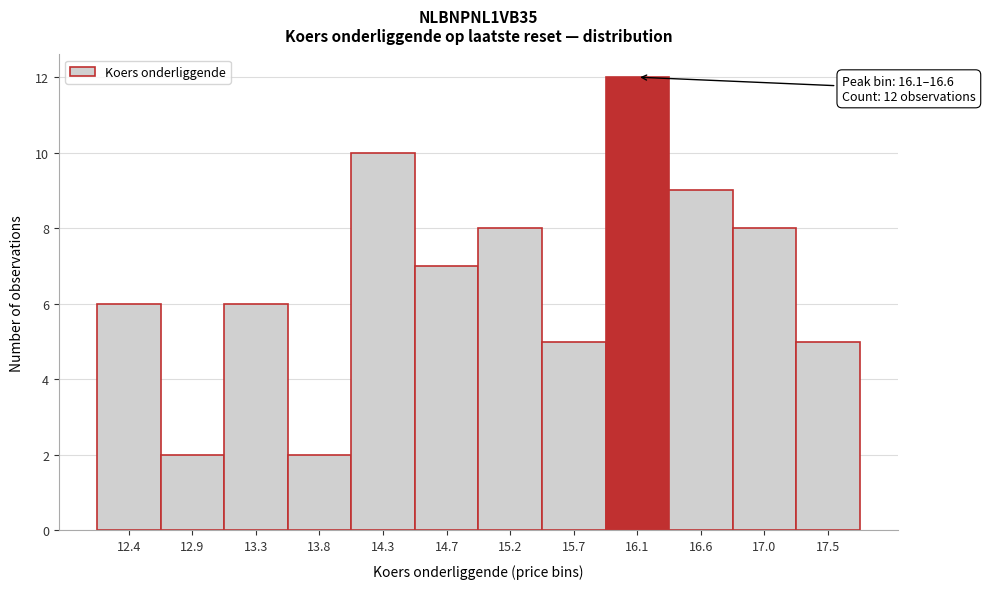

Reading left to right, extract all data points from this chart.

12.4=6	12.9=2	13.3=6	13.8=2	14.3=10	14.7=7	15.2=8	15.7=5	16.1=12	16.6=9	17.0=8	17.5=5